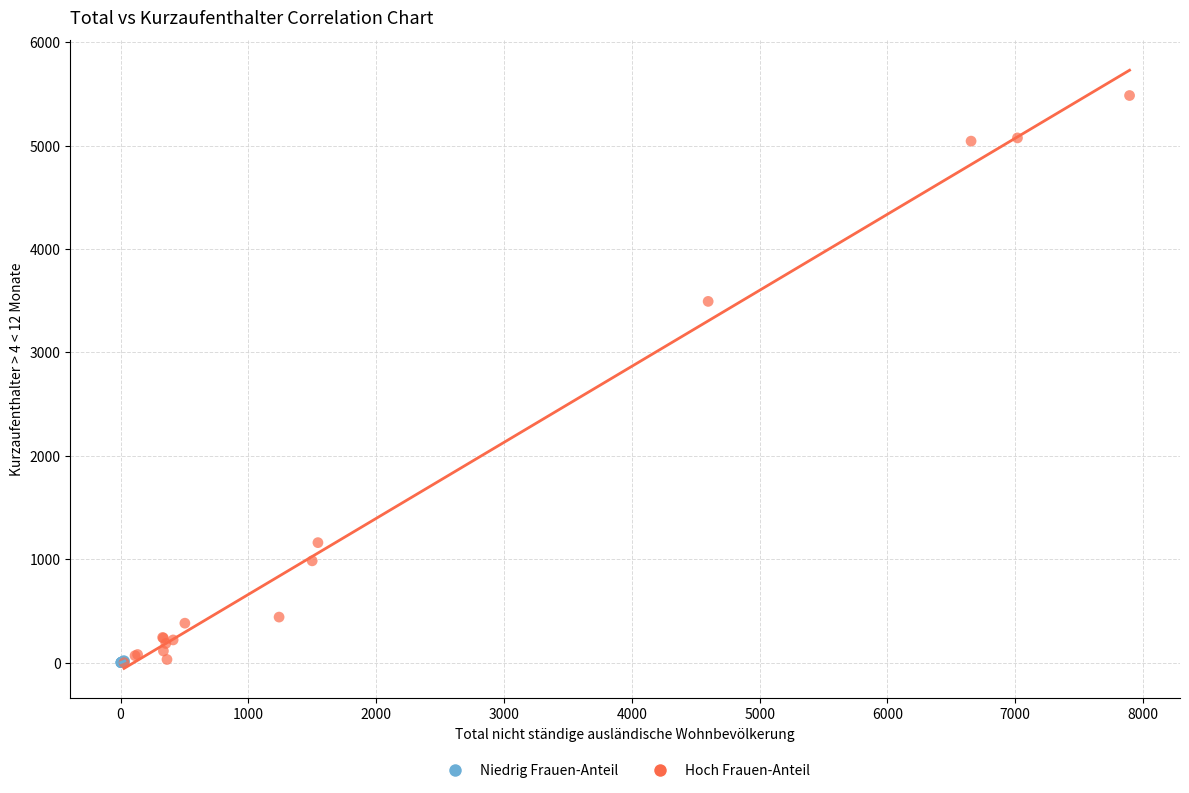

What are all the series names shown in the legend?

Niedrig Frauen-Anteil, Hoch Frauen-Anteil